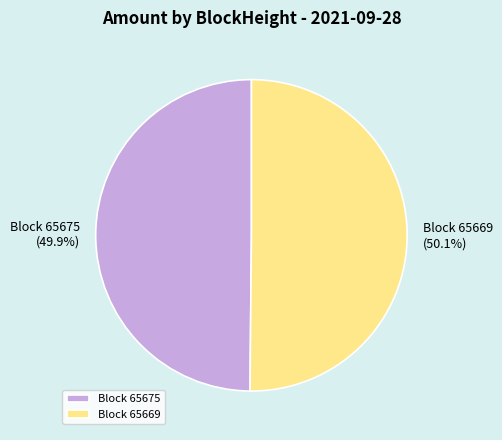

Is there any slice that represents more than half of the pie?

Yes